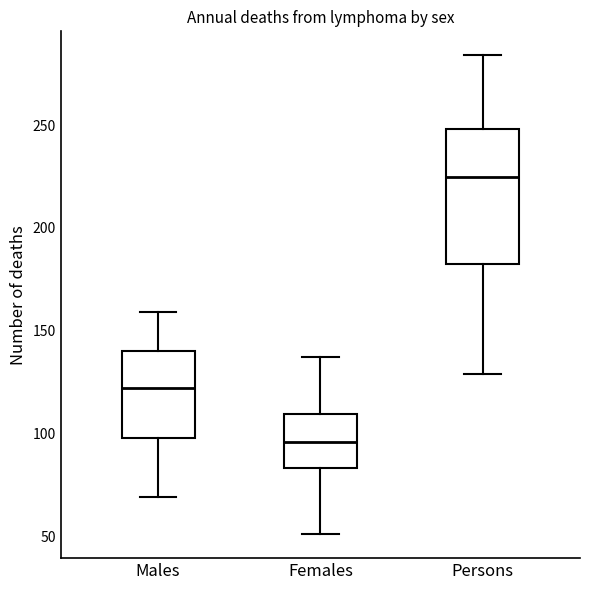

Which box is the tallest, from its lower edge to its upper edge?

Persons